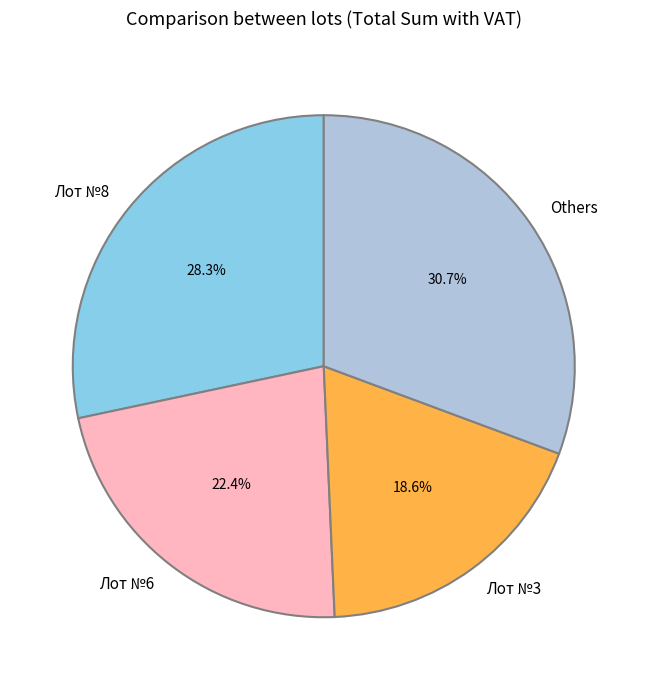

Rank the categories by value from highest to lowest.

Others, Лот №8, Лот №6, Лот №3